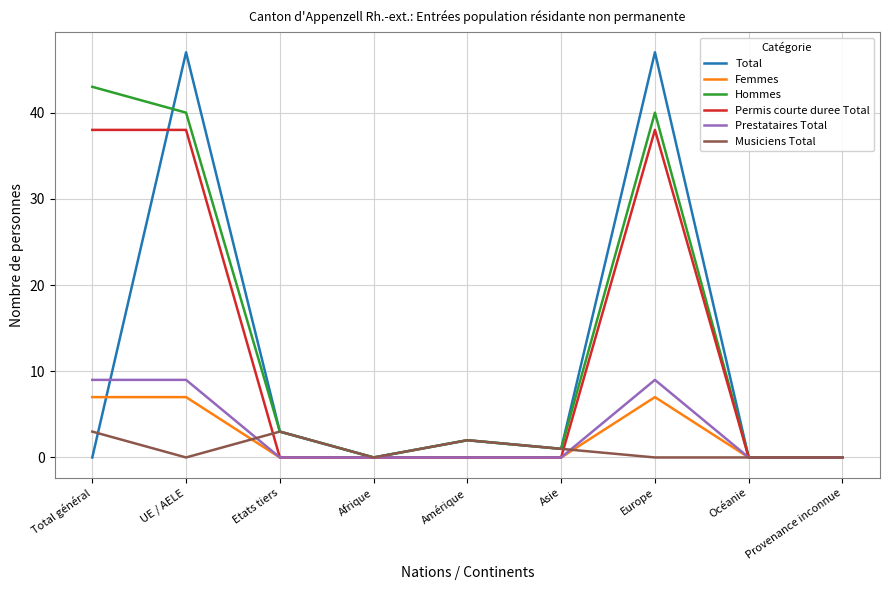

List the series in order of their peak value, highest first.

Total, Hommes, Permis courte duree Total, Prestataires Total, Femmes, Musiciens Total